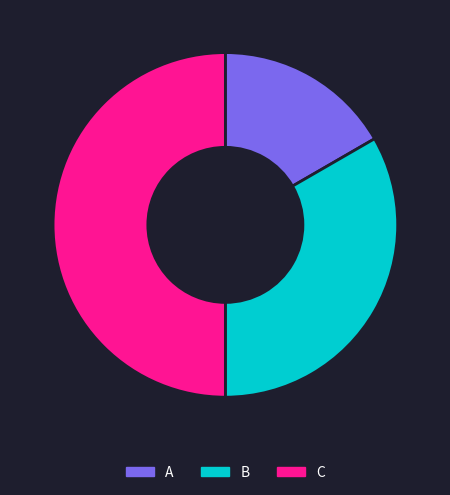

True or false: A accounts for 17% of the total.

True